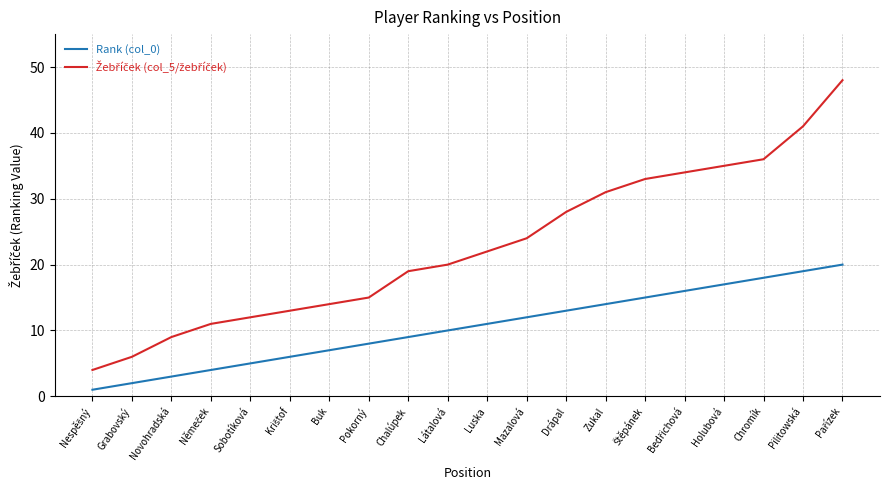

What is the highest value of the Rank (col_0) series?

20